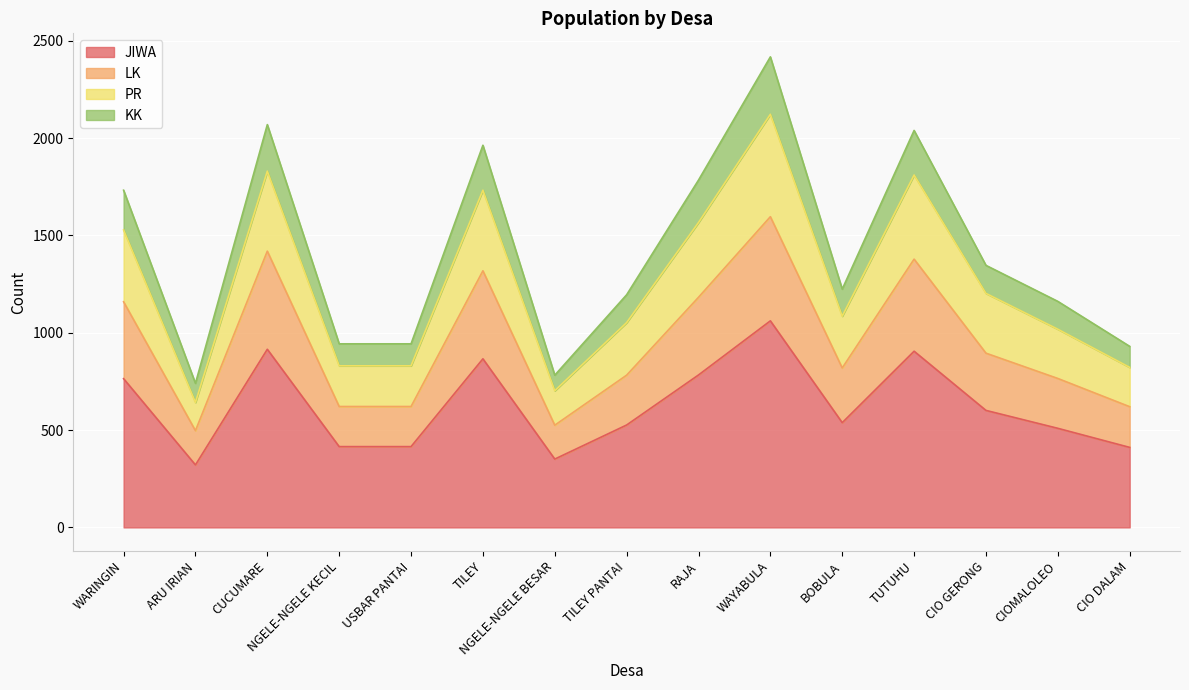

Count the number of categories in the chart.

15